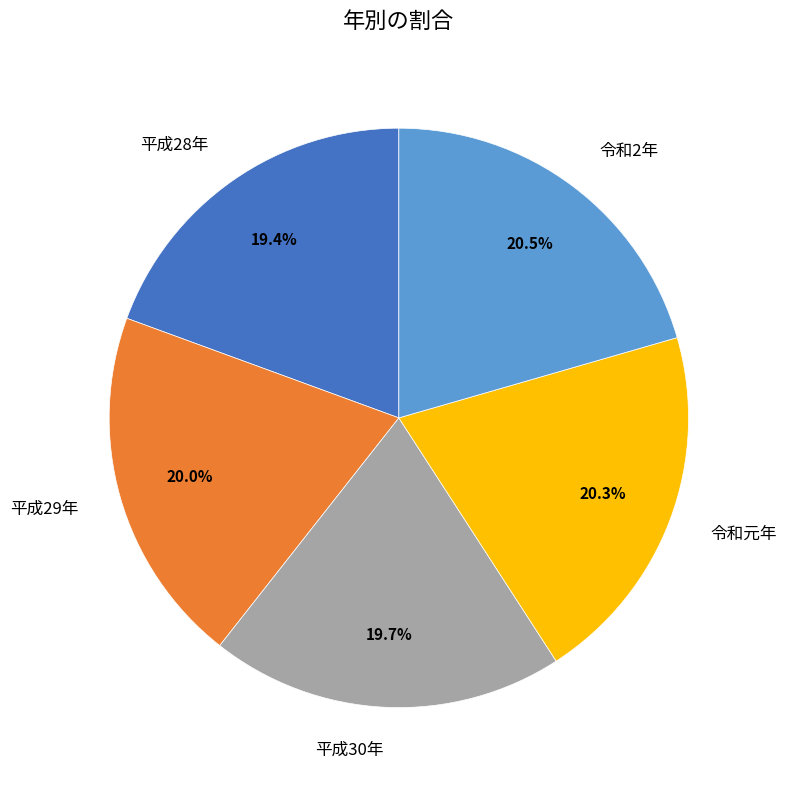

Is it true that 平成30年 is 20% of the pie?

True